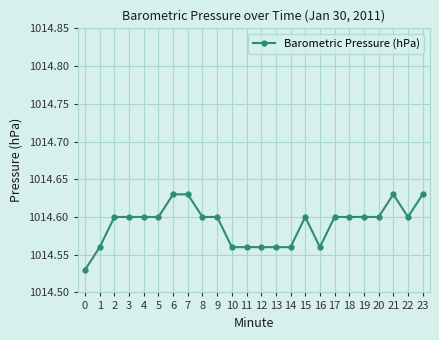

True or false: there are more than 1 points higher than both neighbors.

True